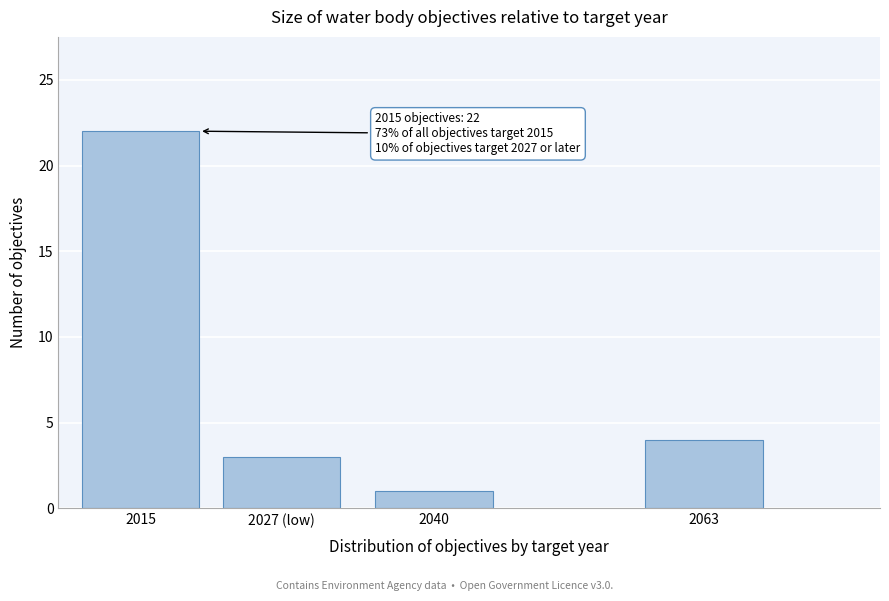

Reading left to right, what are all the values shown in this chart?

22	3	1	4